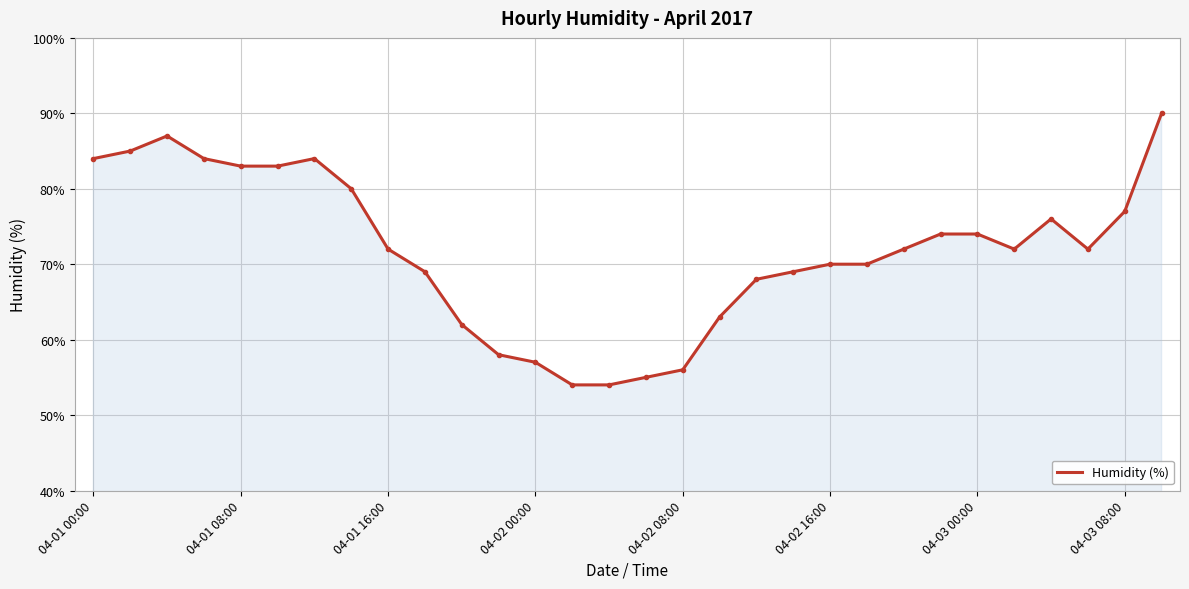

True or false: the data has more than 2 interior local peaks.

True